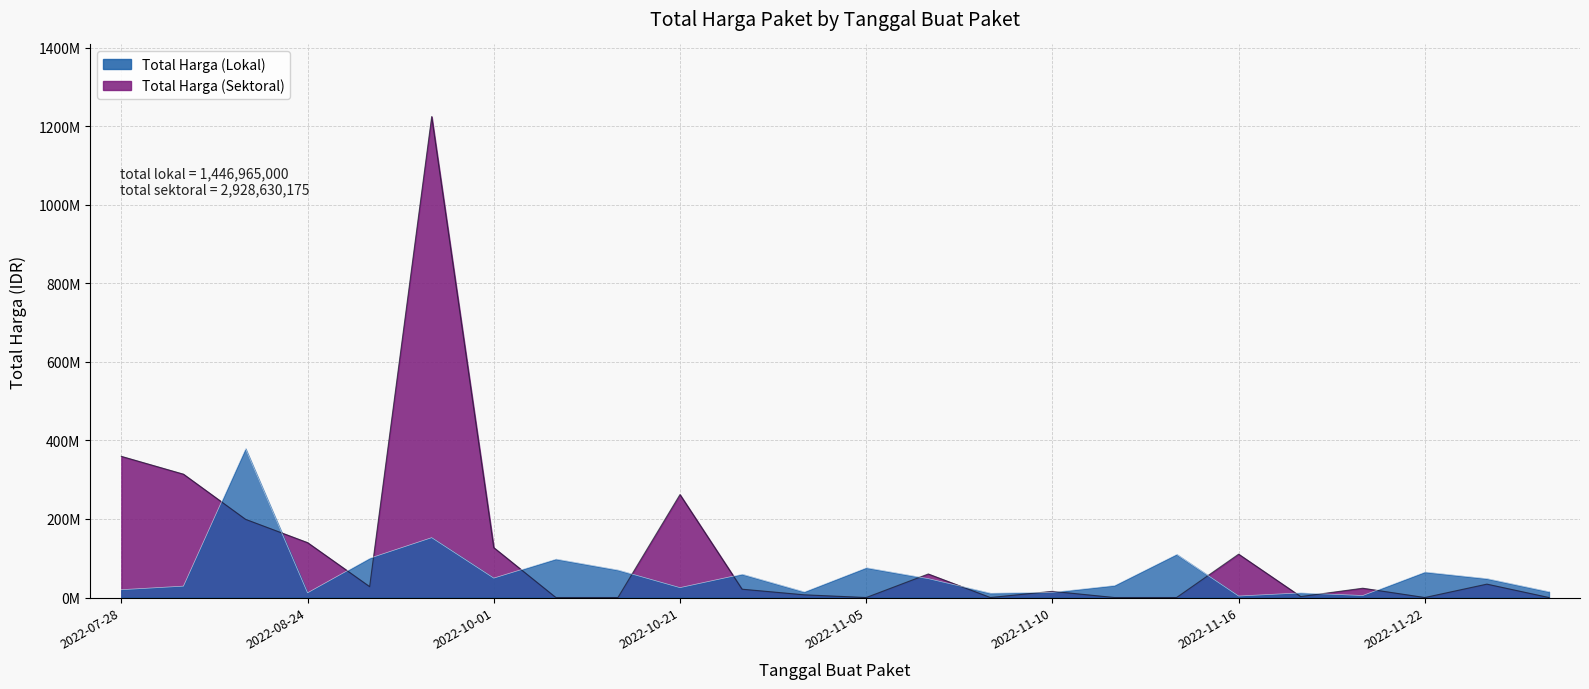

Does the chart have visible grid lines?

Yes